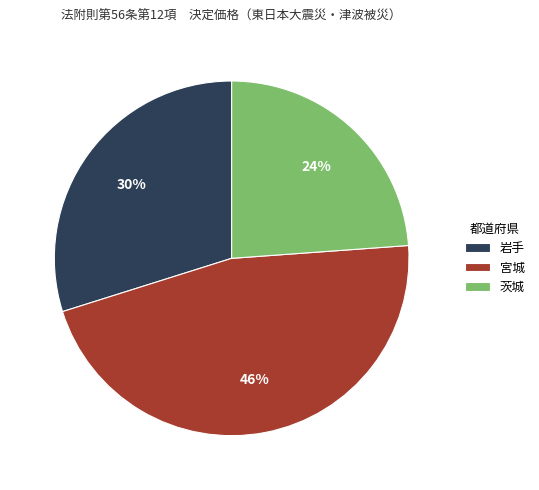

To the nearest percent, what is the average slice percentage?

33%